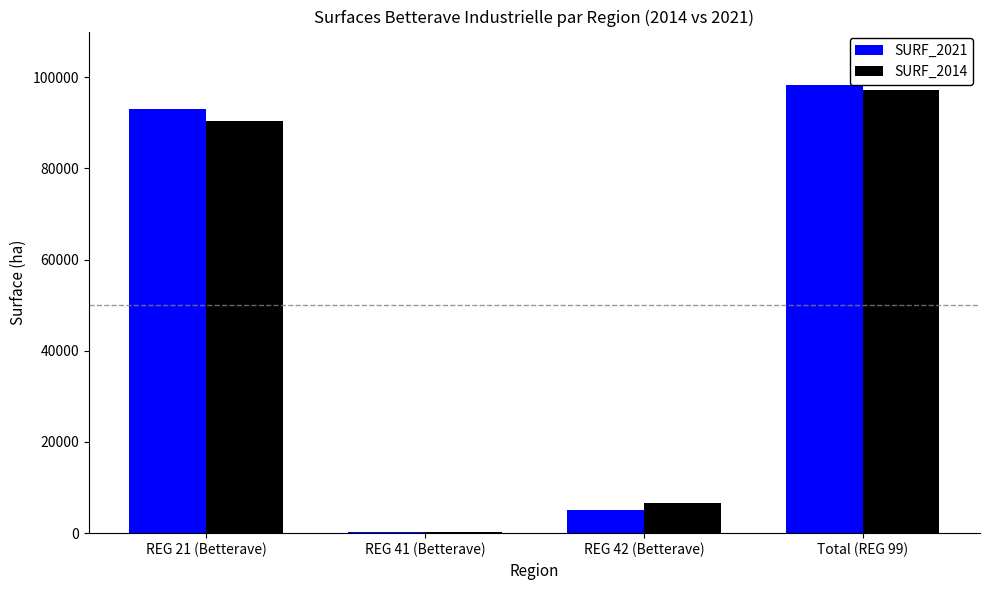

Which category has the highest value in the SURF_2021 series?

Total (REG 99)